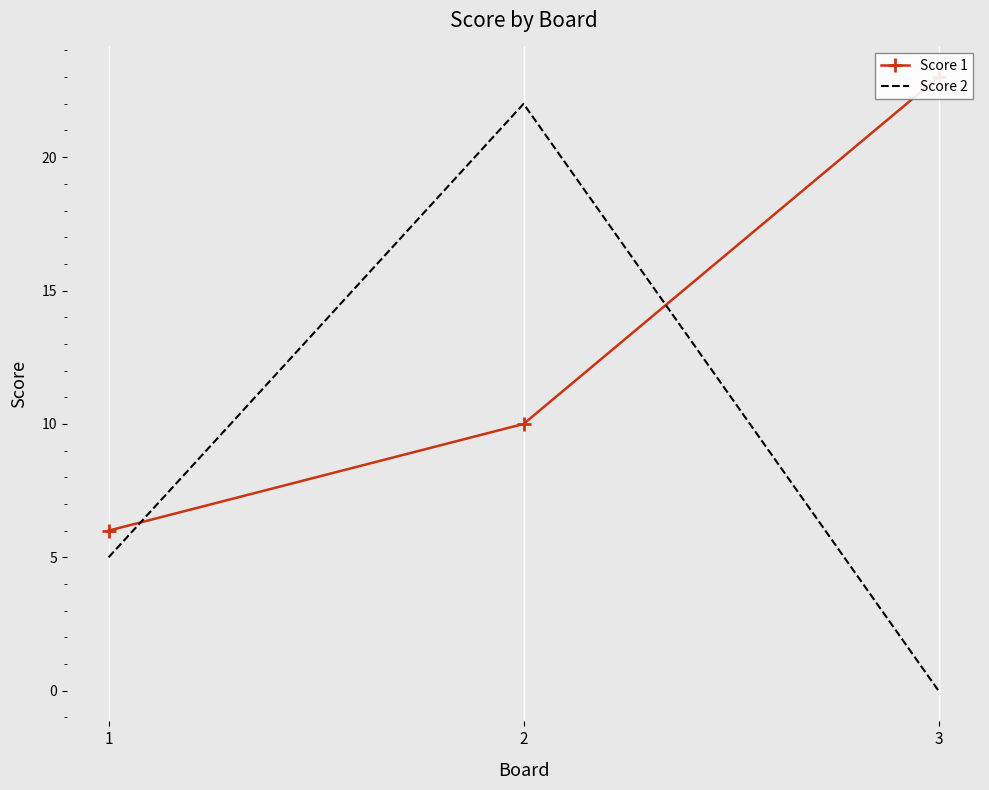

Is the value of Score 1 at 3 greater than the value of Score 2 at 3?

Yes